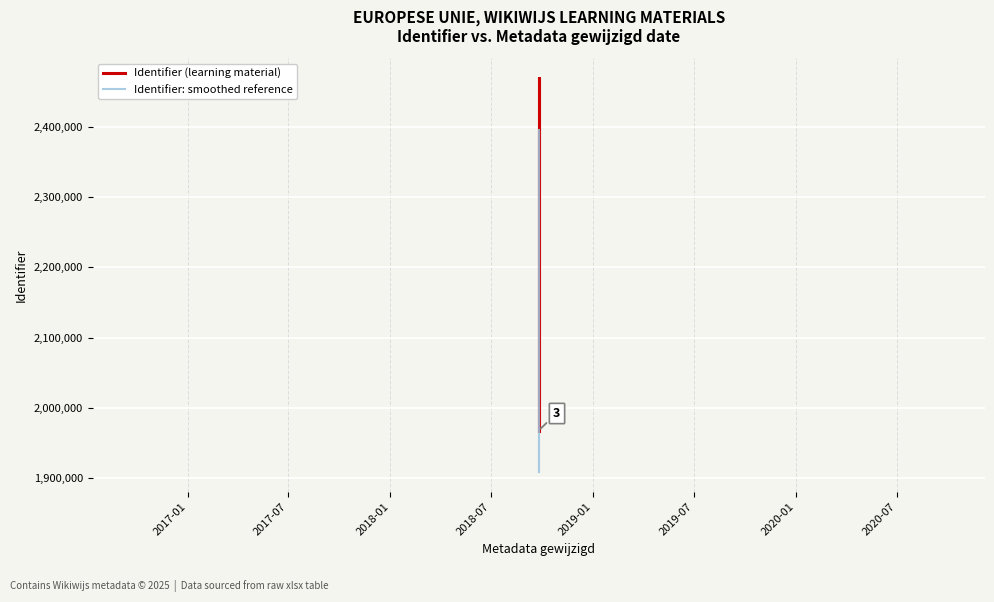

What is the value of the Identifier (learning material) point at the 7th from the left?

1967692.0